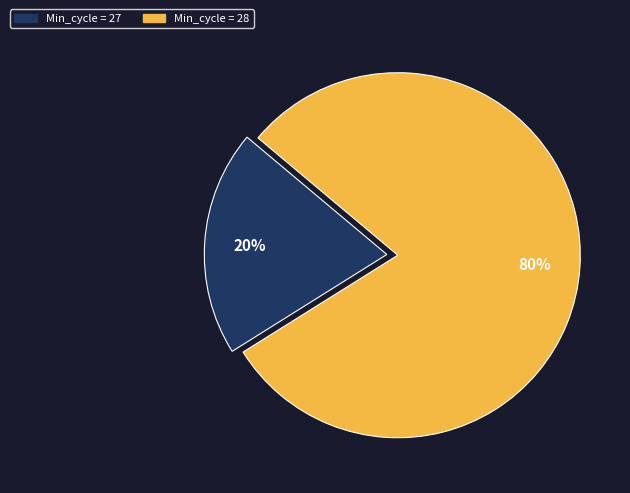

To the nearest percent, what is the average slice percentage?

50%